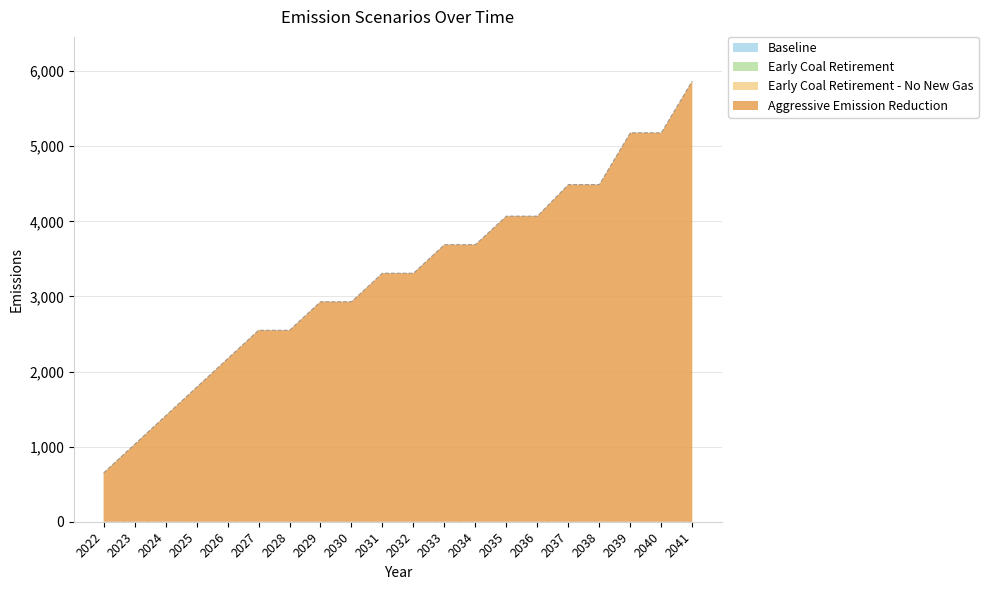

What are all the series names shown in the legend?

Baseline, Early Coal Retirement, Early Coal Retirement - No New Gas, Aggressive Emission Reduction